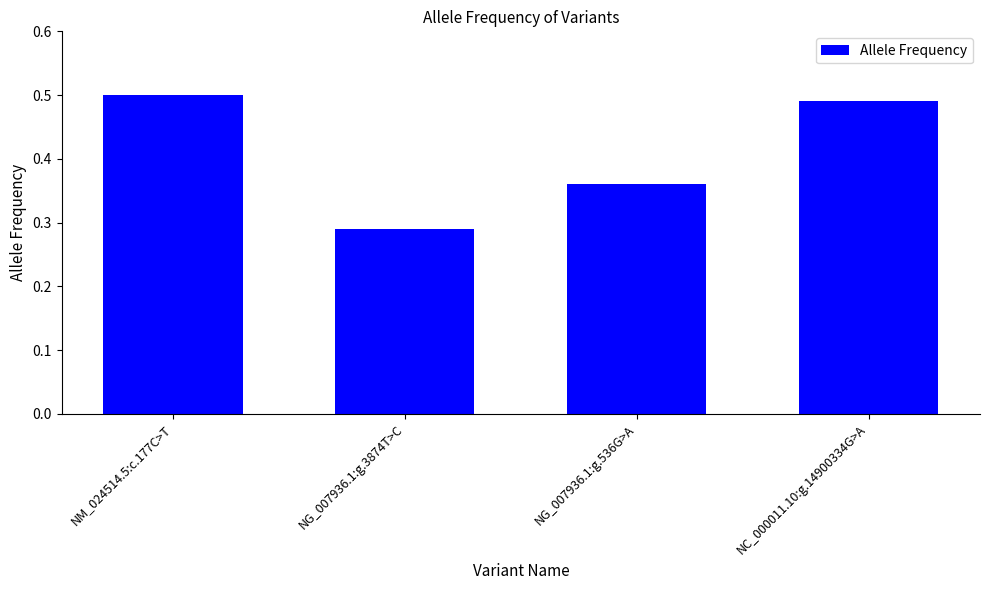

Count the values in the range 0 to 1.

4